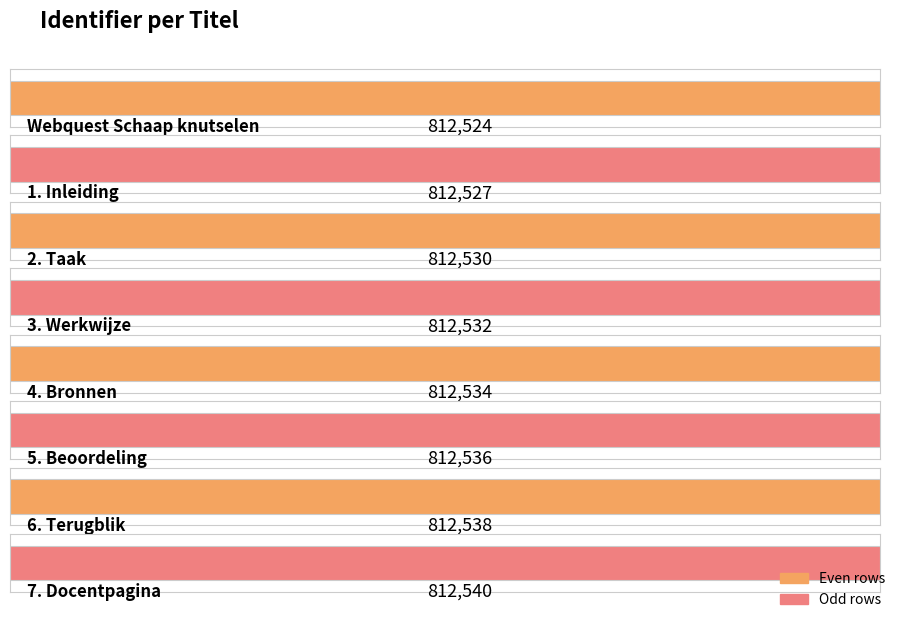

At which category does the chart reach its peak across all series?

7. Docentpagina